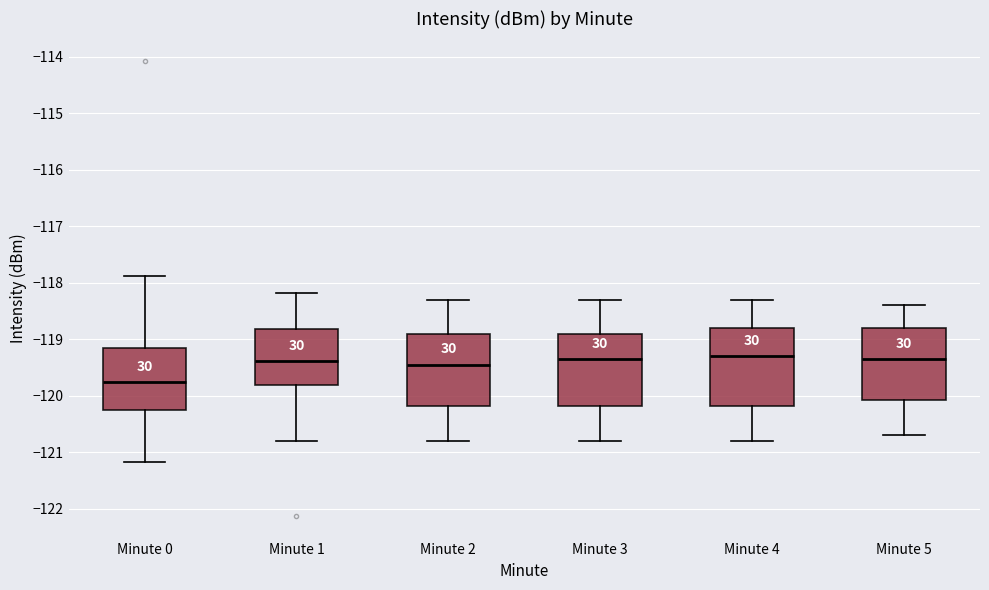

Reading left to right, transcribe this box plot: for each box, give where its median line is, the range the box spans, and where its two whiskers end, as read against the y-axis. The values are not printed on the chart, so give them approximately, as read against the axis.

Minute 0: median -119.8, box -120.3 to -119.1, whiskers -121.2 to -117.9
Minute 1: median -119.4, box -119.8 to -118.8, whiskers -120.8 to -118.2
Minute 2: median -119.4, box -120.2 to -118.9, whiskers -120.8 to -118.3
Minute 3: median -119.3, box -120.2 to -118.9, whiskers -120.8 to -118.3
Minute 4: median -119.3, box -120.2 to -118.8, whiskers -120.8 to -118.3
Minute 5: median -119.3, box -120.1 to -118.8, whiskers -120.7 to -118.4